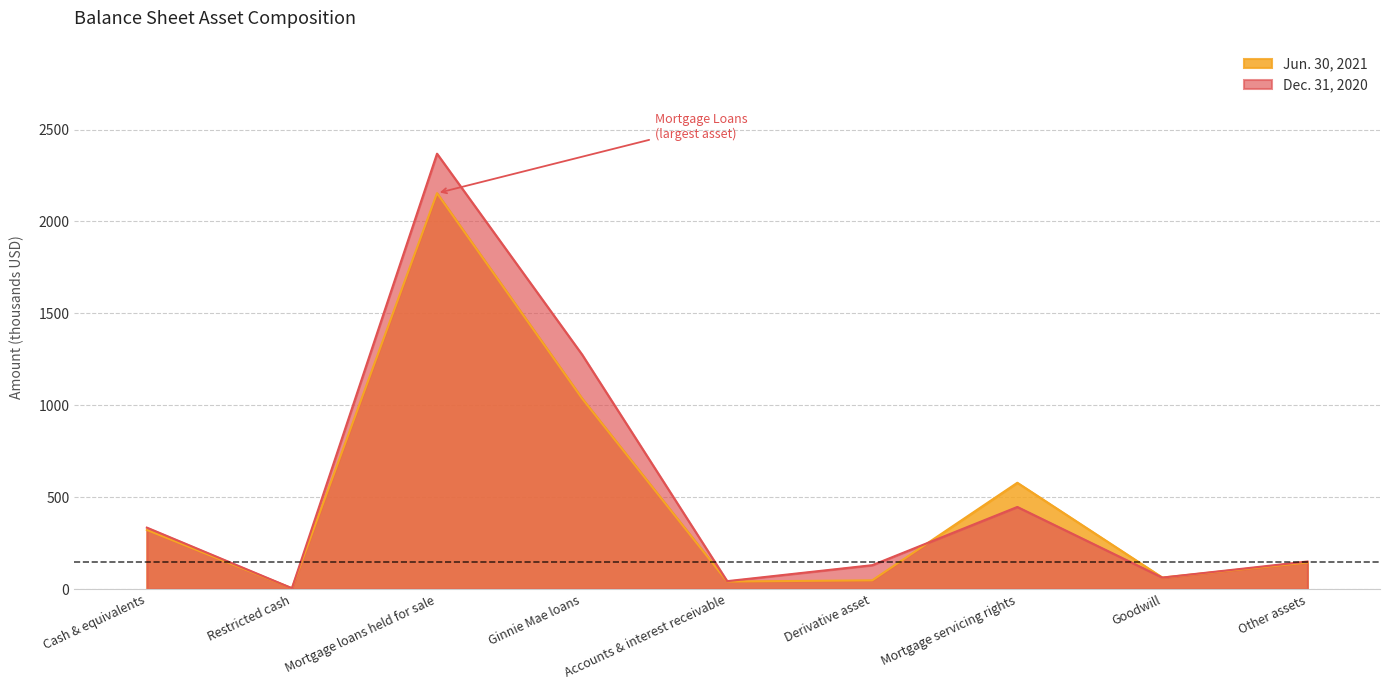

Does the chart have visible grid lines?

Yes